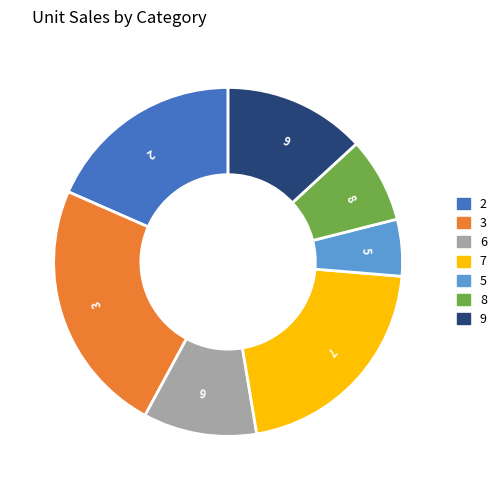

Is there a majority slice in this chart?

No